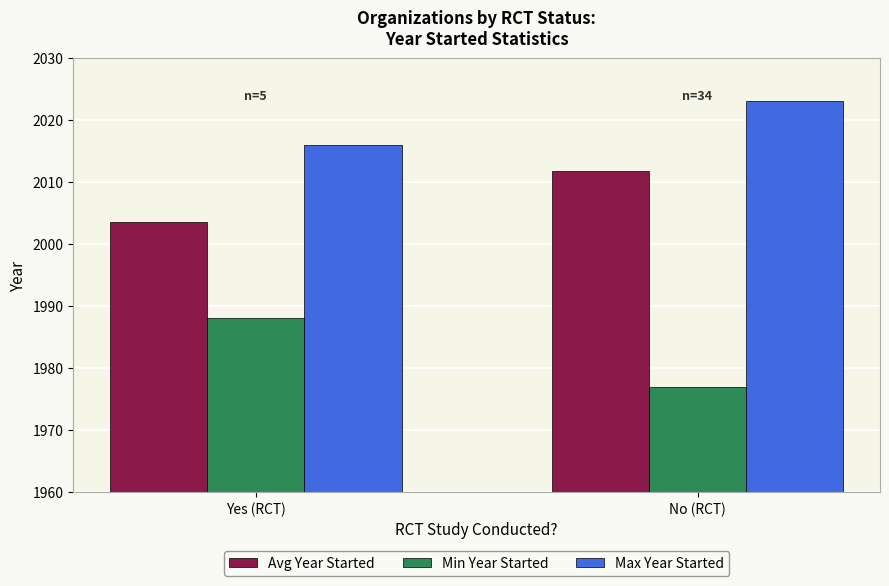

Which series has the largest range (max minus min)?

Min Year Started